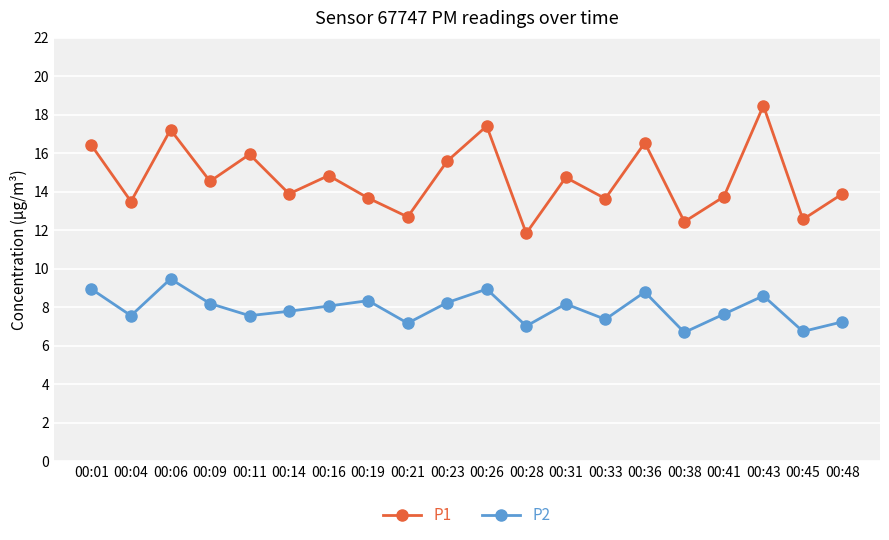

At which label does P1 first exceed 14?

00:01